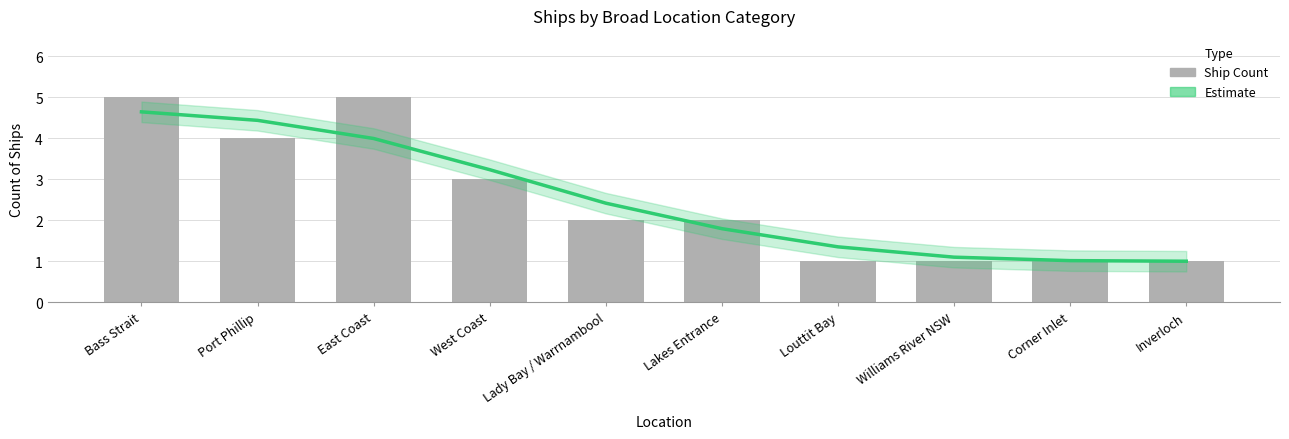

At how many categories does at least one series exceed 4?

3